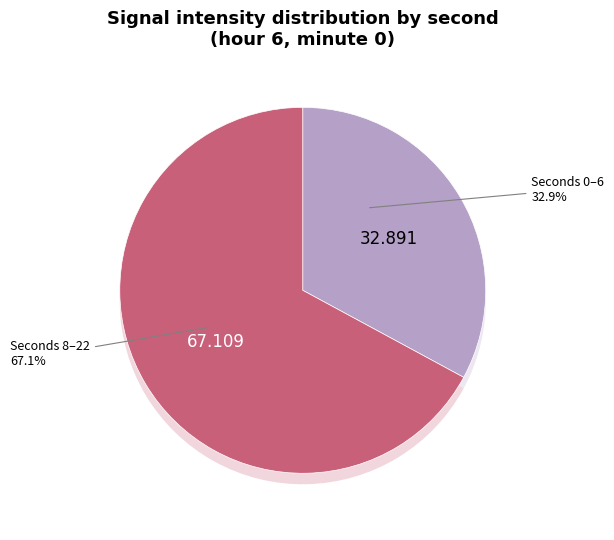

Is the sum of 14 and 8 greater than half?

No